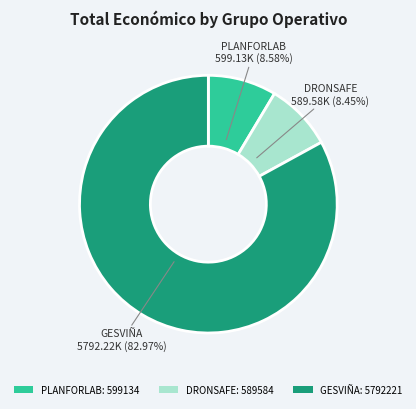

How much of the chart is everything except GESVIÑA?

17.0%